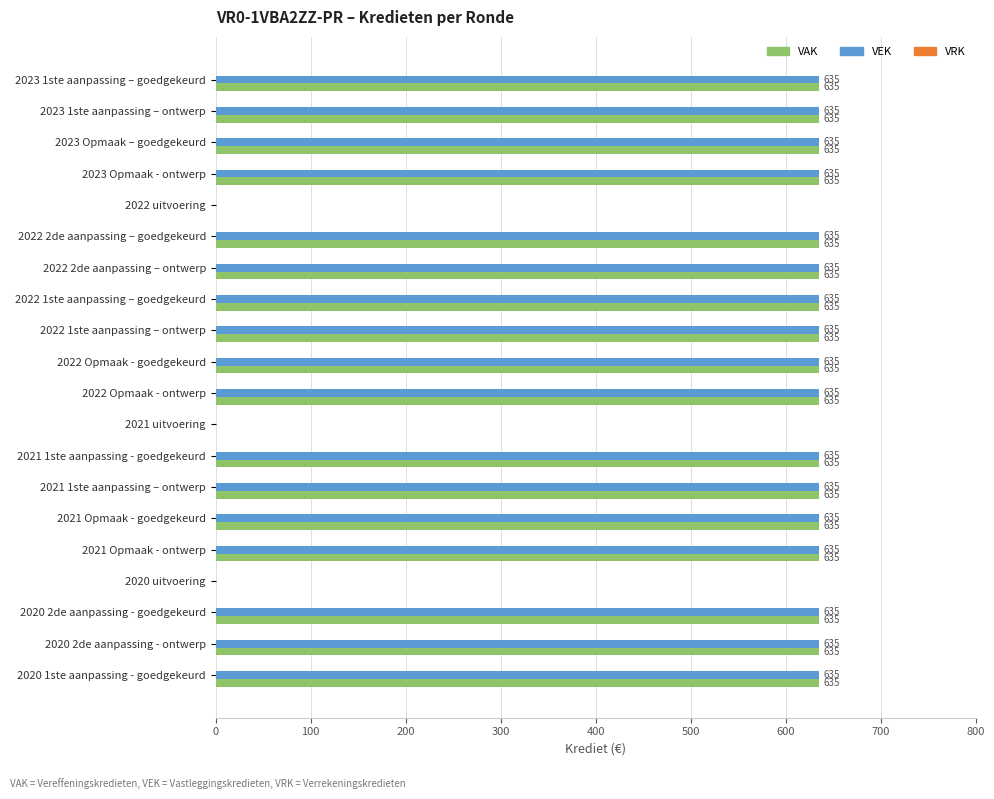

True or false: VAK has a value of 0 at 2022 uitvoering.

True